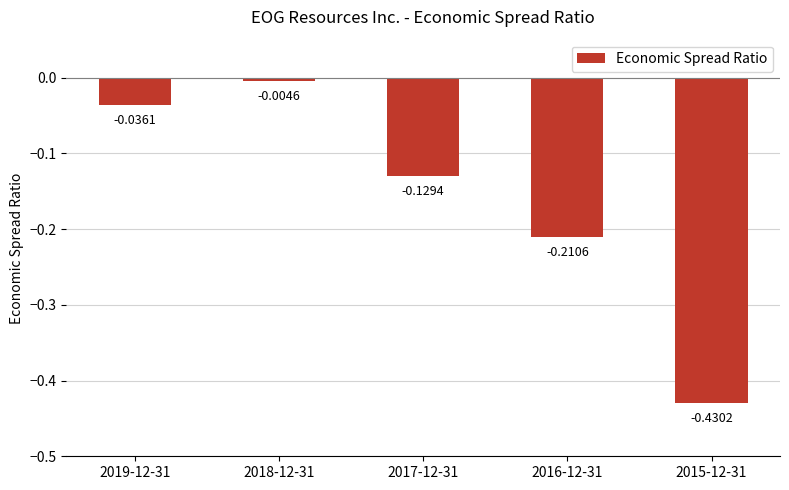

Which has a higher value, 2019-12-31 or 2016-12-31?

2019-12-31